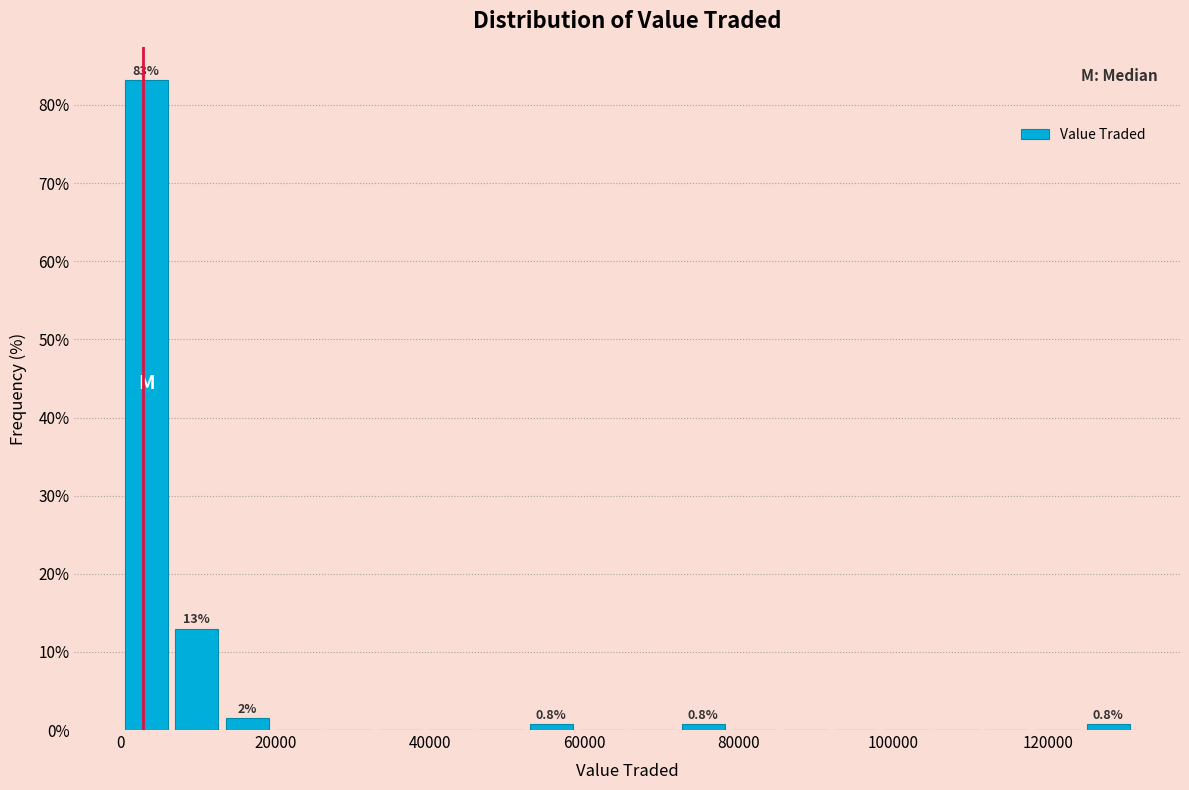

Around what value on the x-axis is the tallest bar? Give the approximate position of its centre, as read against the axis.

4000